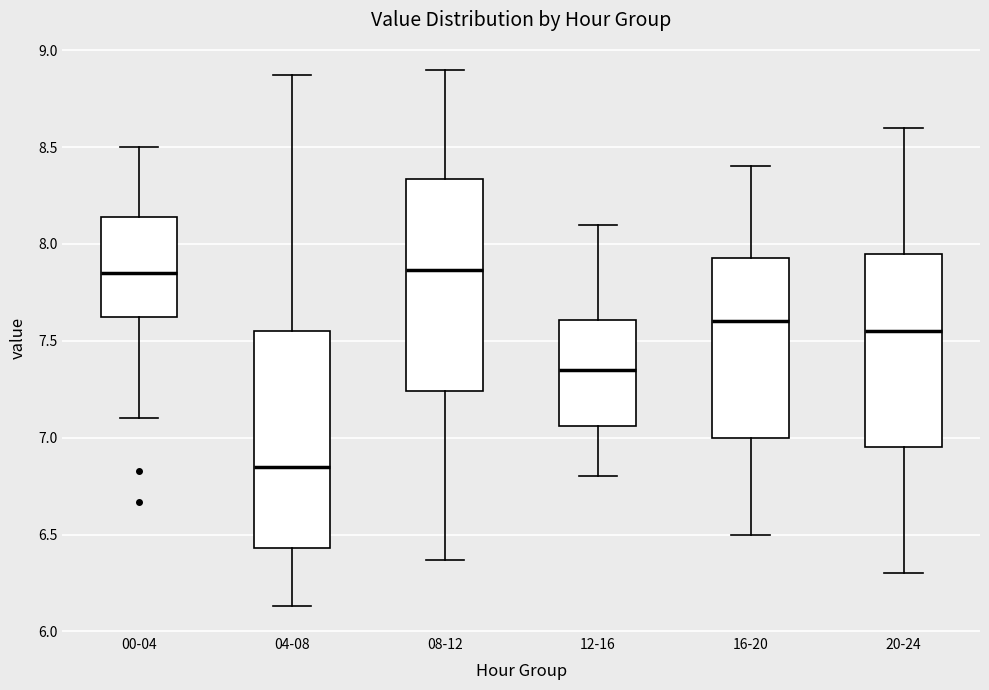

Which box has the lowest median line?

04-08